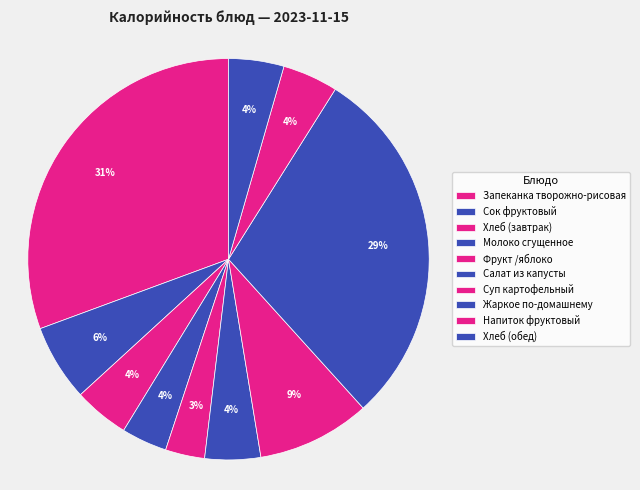

Between Запеканка творожно-рисовая and Молоко сгущенное, which is larger?

Запеканка творожно-рисовая